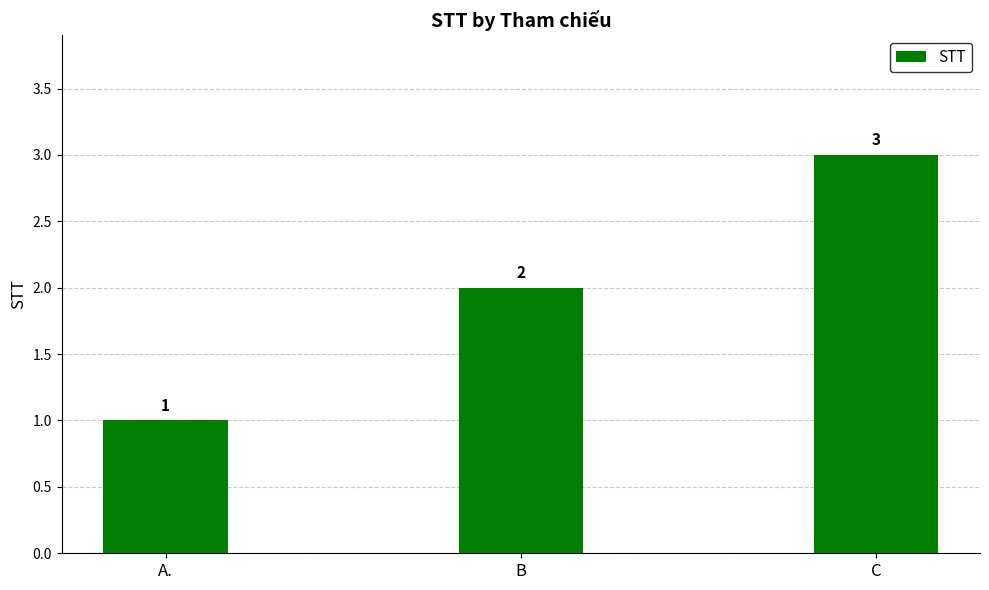

Reading left to right, what are all the values shown in this chart?

A.=1	B=2	C=3